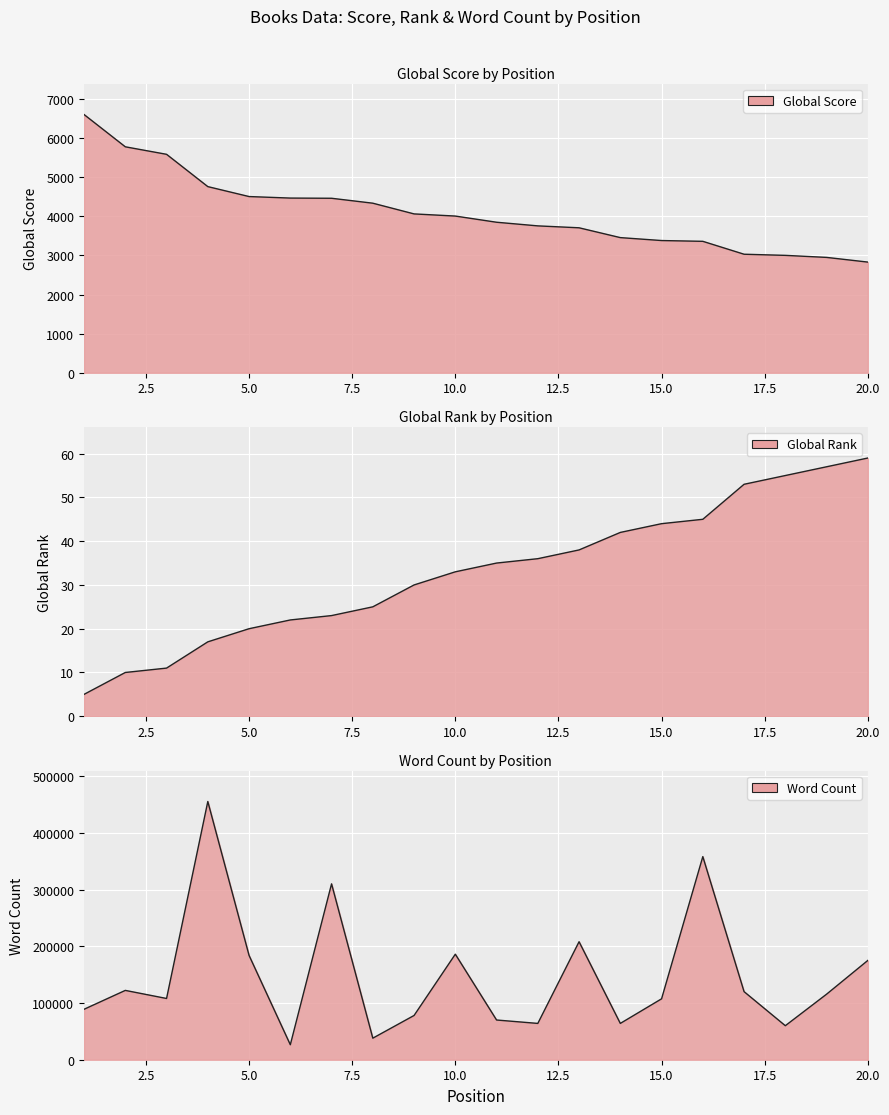

Is it true that Word Count line equals 118552 at 20.0?

False